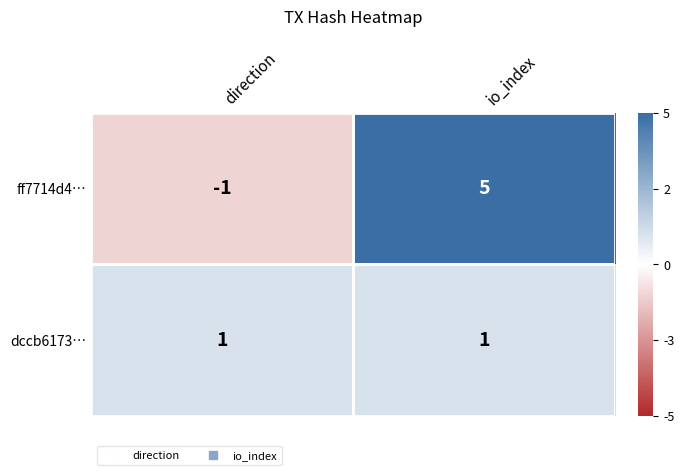

Where is ff7714d4… nearest to the value 2?

direction